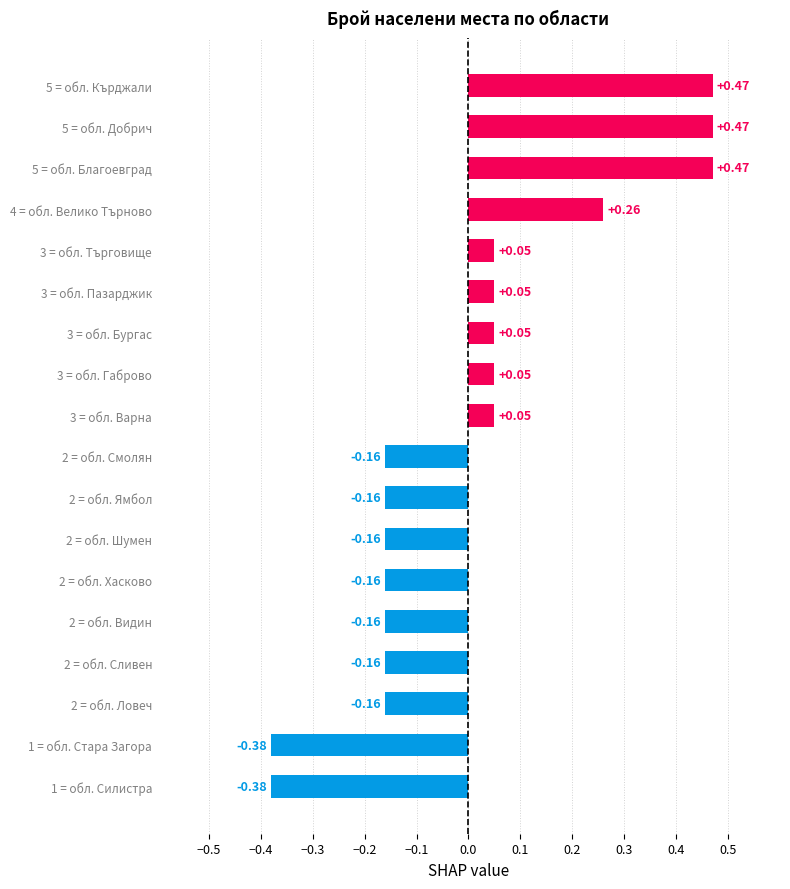

Between 5 = обл. Кърджали and 2 = обл. Ямбол, which is larger?

5 = обл. Кърджали